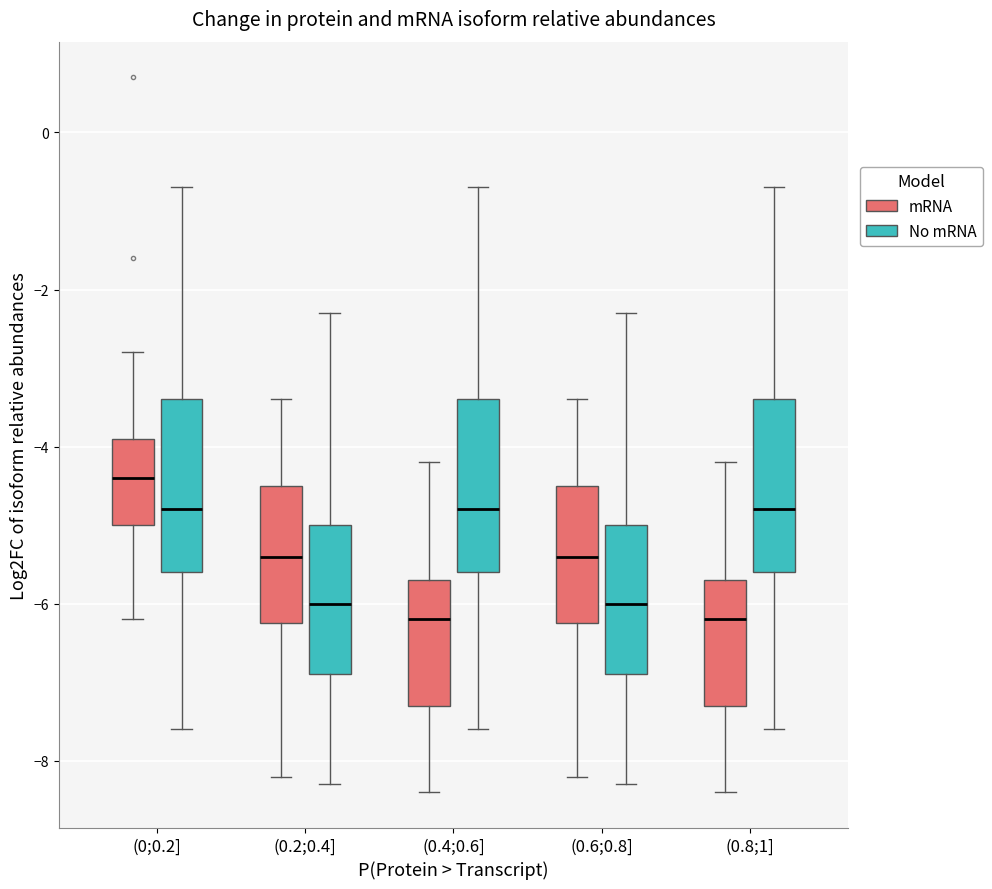

Reading left to right, transcribe this box plot: for each box, give where its median line is, the range the box spans, and where its two whiskers end, as read against the y-axis. The values are not printed on the chart, so give them approximately, as read against the axis.

(0;0.2] (mRNA): median -4.4, box -5.0 to -3.8, whiskers -6.2 to -2.8
(0;0.2] (No mRNA): median -4.8, box -5.6 to -3.4, whiskers -7.6 to -0.6
(0.2;0.4] (mRNA): median -5.4, box -6.2 to -4.4, whiskers -8.2 to -3.4
(0.2;0.4] (No mRNA): median -6.0, box -6.8 to -5.0, whiskers -8.2 to -2.2
(0.4;0.6] (mRNA): median -6.2, box -7.2 to -5.6, whiskers -8.4 to -4.2
(0.4;0.6] (No mRNA): median -4.8, box -5.6 to -3.4, whiskers -7.6 to -0.6
(0.6;0.8] (mRNA): median -5.4, box -6.2 to -4.4, whiskers -8.2 to -3.4
(0.6;0.8] (No mRNA): median -6.0, box -6.8 to -5.0, whiskers -8.2 to -2.2
(0.8;1] (mRNA): median -6.2, box -7.2 to -5.6, whiskers -8.4 to -4.2
(0.8;1] (No mRNA): median -4.8, box -5.6 to -3.4, whiskers -7.6 to -0.6